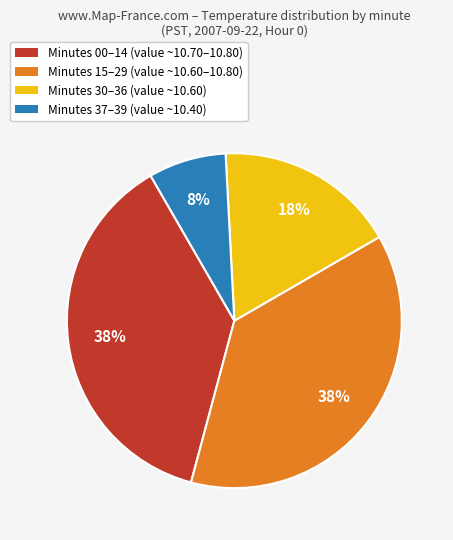

The Minutes 30–36 (value ~10.60) slice represents 18% of the pie. True or false?

True